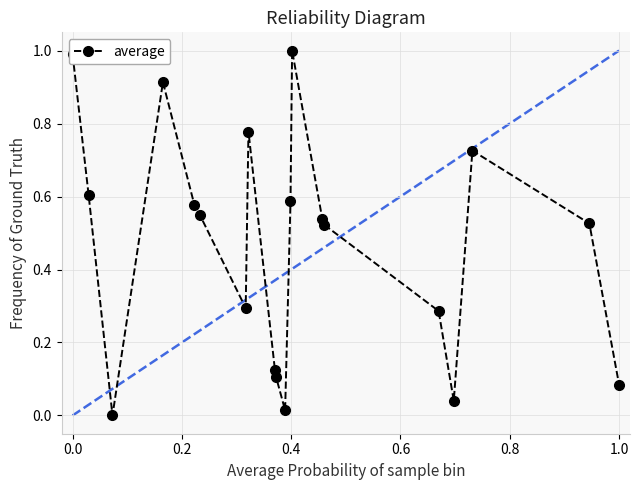

What is the difference between the maximum and minimum values?

1.0